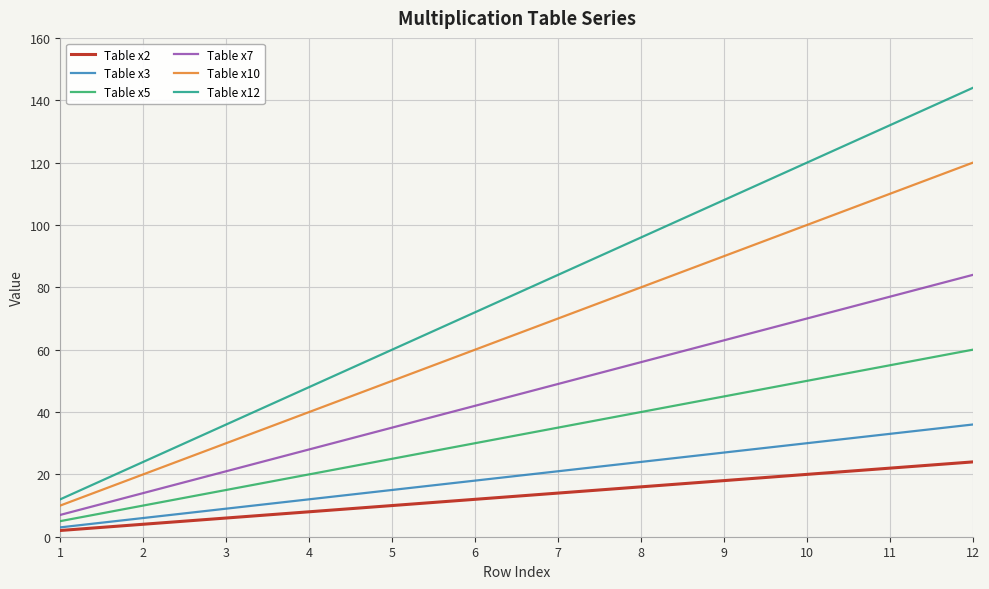

Reading left to right, what are all the values shown in this chart?

Table x2: 2	4	6	8	10	12	14	16	18	20	22	24
Table x3: 3	6	9	12	15	18	21	24	27	30	33	36
Table x5: 5	10	15	20	25	30	35	40	45	50	55	60
Table x7: 7	14	21	28	35	42	49	56	63	70	77	84
Table x10: 10	20	30	40	50	60	70	80	90	100	110	120
Table x12: 12	24	36	48	60	72	84	96	108	120	132	144